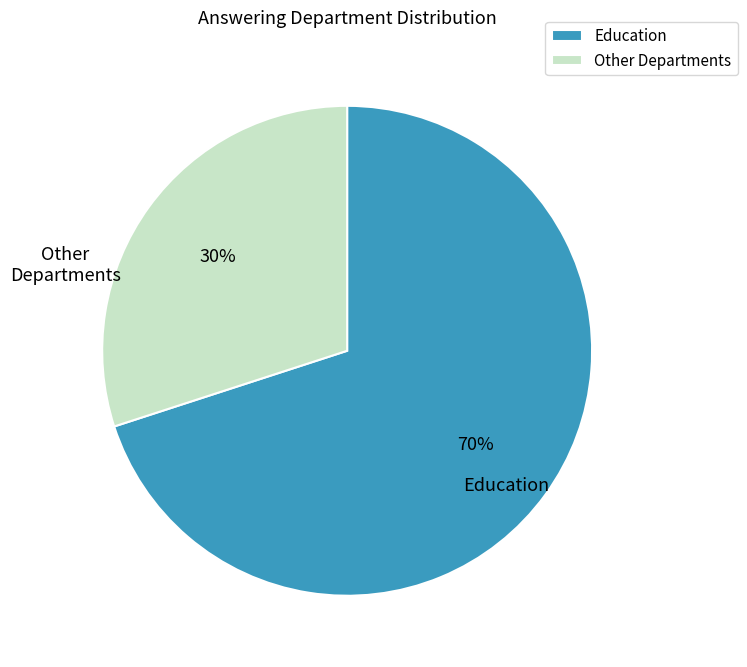

Combined, do Education and Other Departments account for over 50%?

Yes